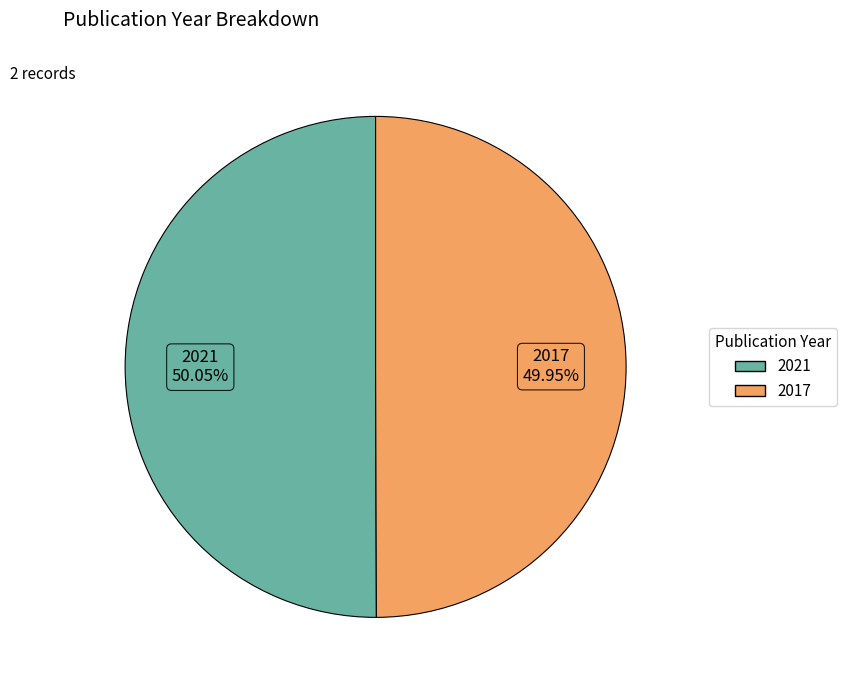

Does any single category account for the majority?

Yes